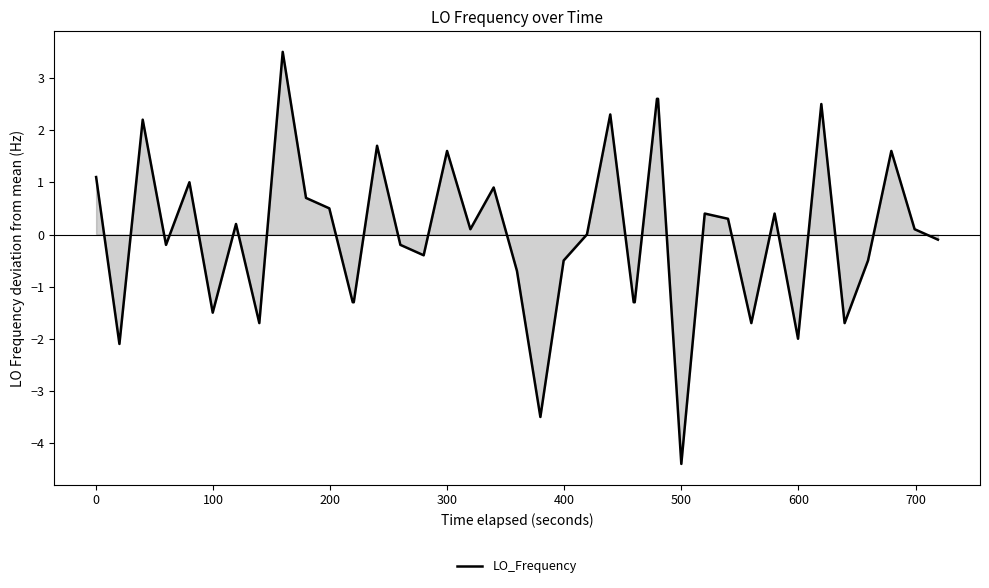

How many negative values are there?

19